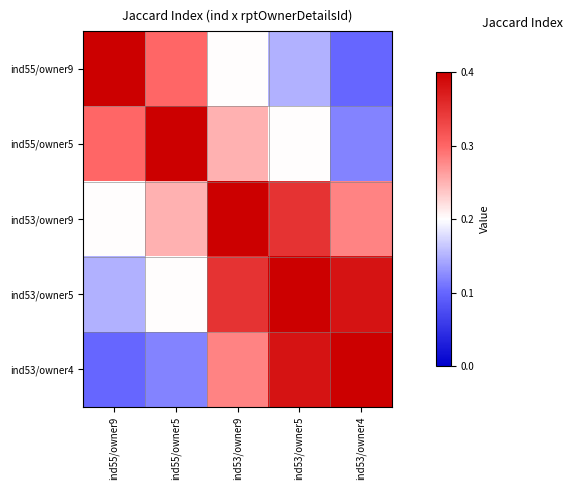

Reading right to left, what are all the values shown in this chart?

ind55/owner9: ind53/owner4=0.1	ind53/owner5=0.1	ind53/owner9=0.2	ind55/owner5=0.3	ind55/owner9=1.0
ind55/owner5: ind53/owner4=0.1	ind53/owner5=0.2	ind53/owner9=0.2	ind55/owner5=1.0	ind55/owner9=0.3
ind53/owner9: ind53/owner4=0.3	ind53/owner5=0.3	ind53/owner9=1.0	ind55/owner5=0.2	ind55/owner9=0.2
ind53/owner5: ind53/owner4=0.4	ind53/owner5=1.0	ind53/owner9=0.3	ind55/owner5=0.2	ind55/owner9=0.1
ind53/owner4: ind53/owner4=1.0	ind53/owner5=0.4	ind53/owner9=0.3	ind55/owner5=0.1	ind55/owner9=0.1